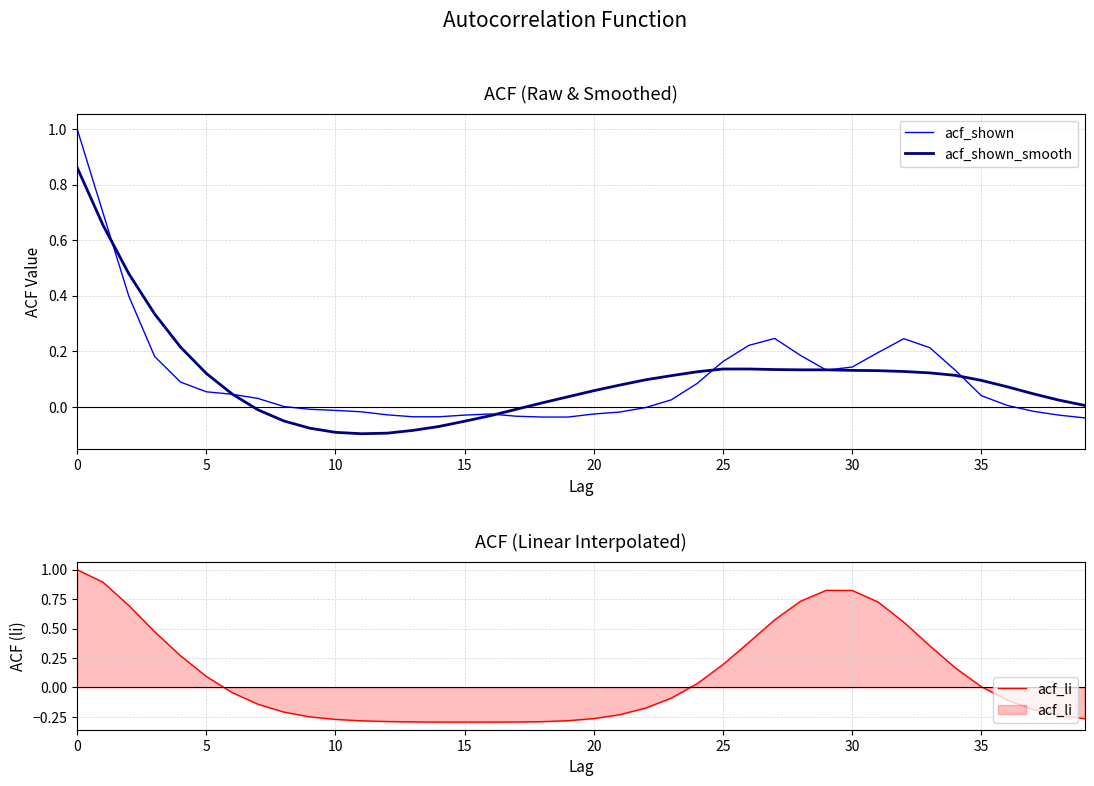

At which category does acf_li reach its first local peak?

29